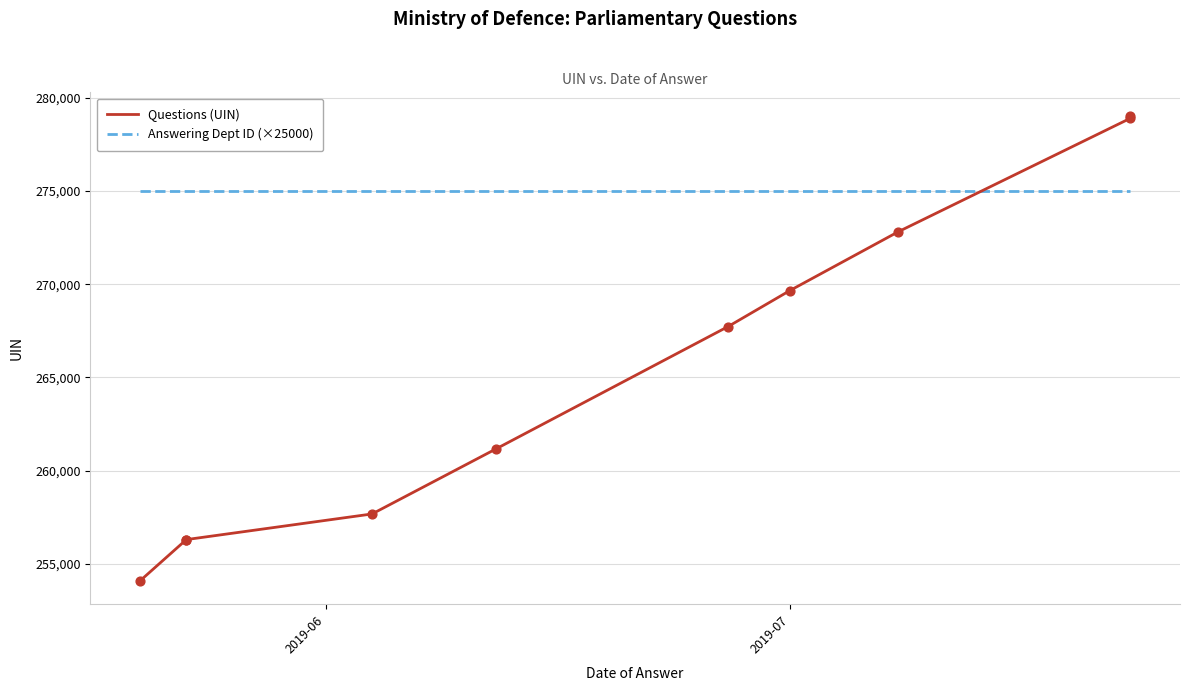

At how many categories does at least one series exceed 277448?

2